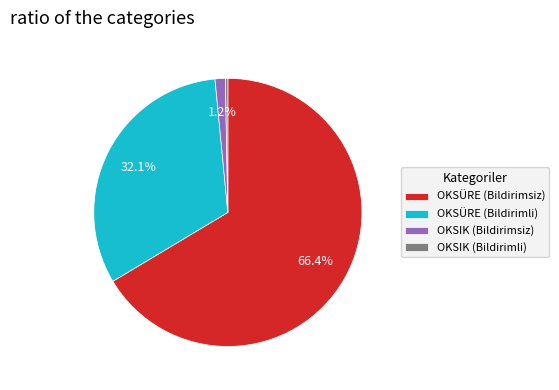

Count the number of slices in the pie.

4